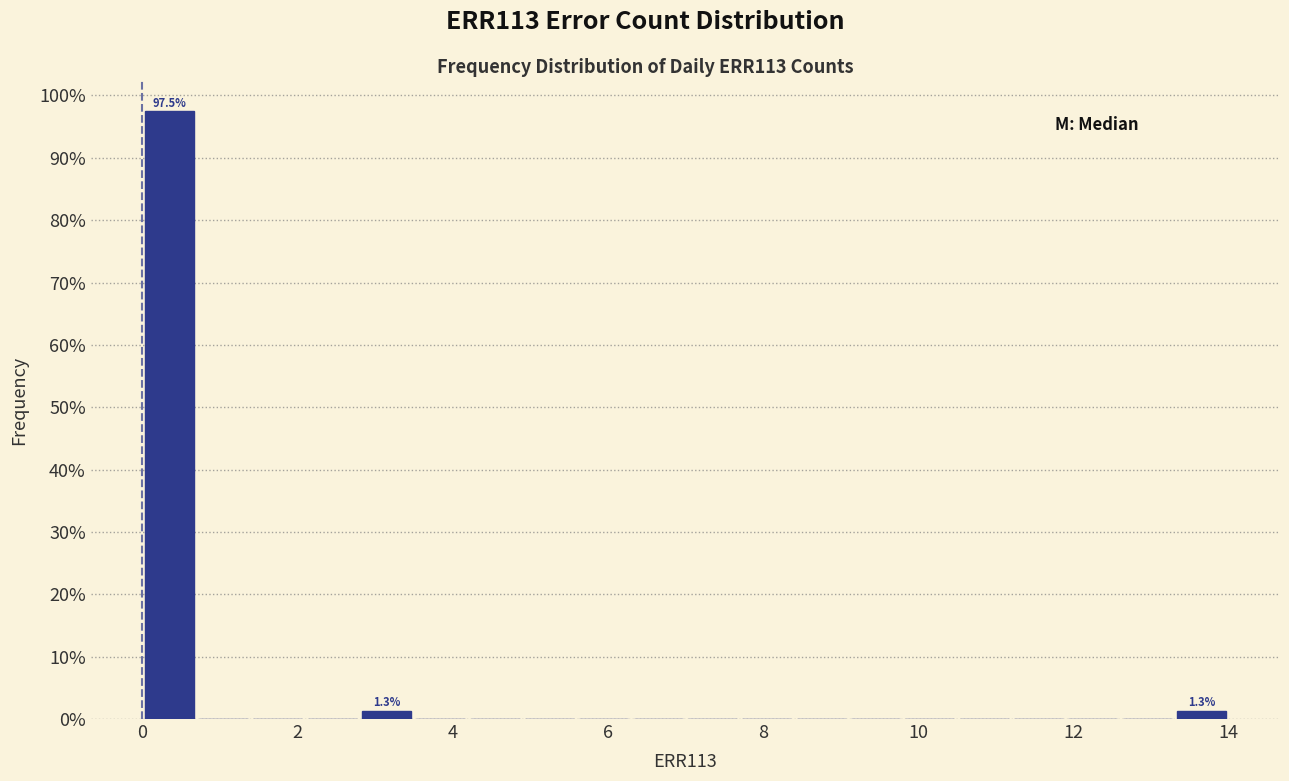

Read against the x-axis, roughly where is the centre of the tallest bar?

0.4